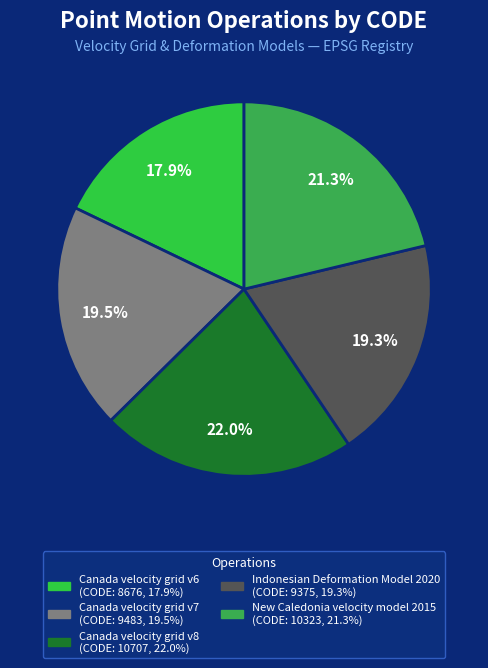

How many segments does this pie chart have?

5